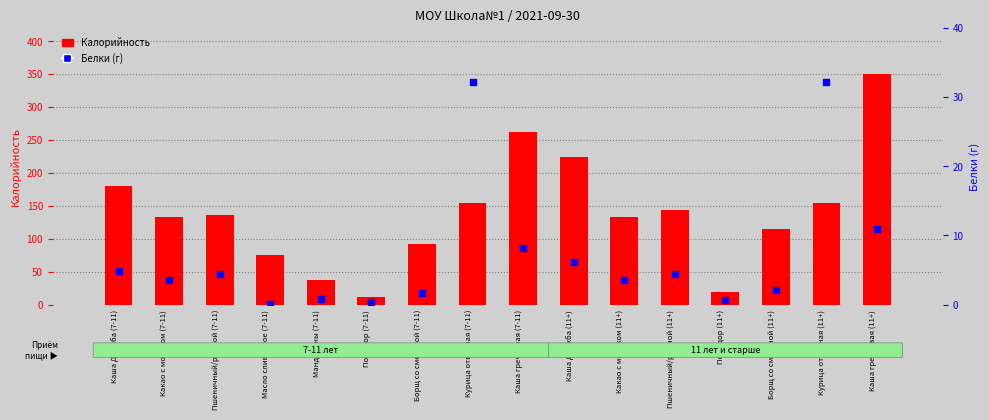

At how many categories does at least one series exceed 236?

2